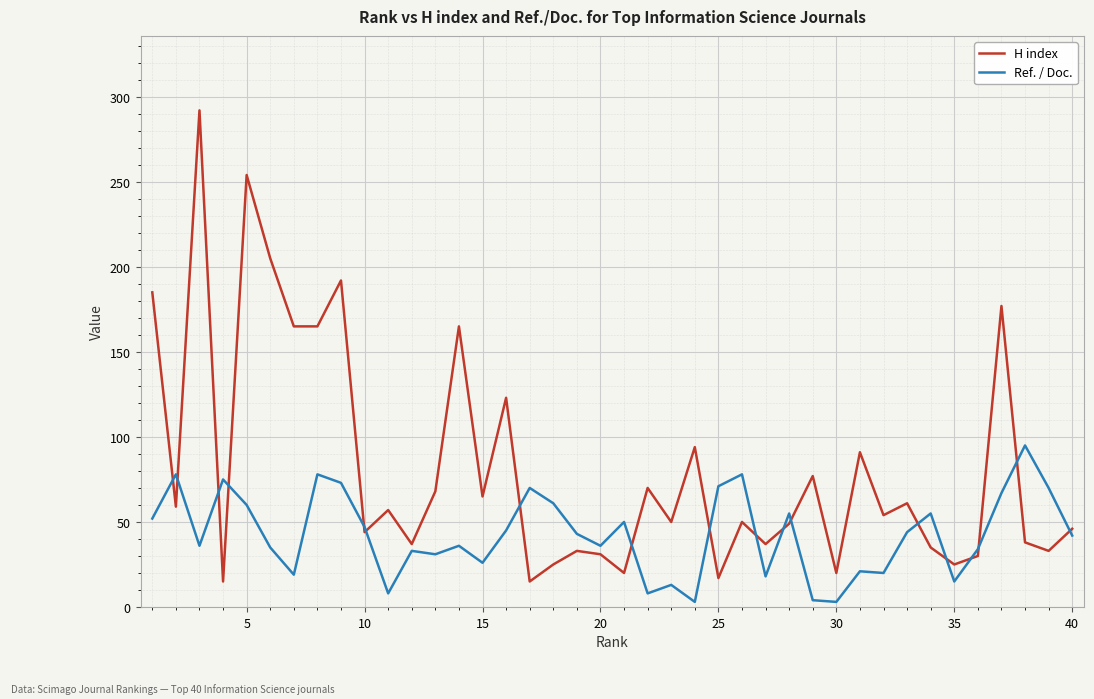

Does the chart display data point markers on the line(s)?

No